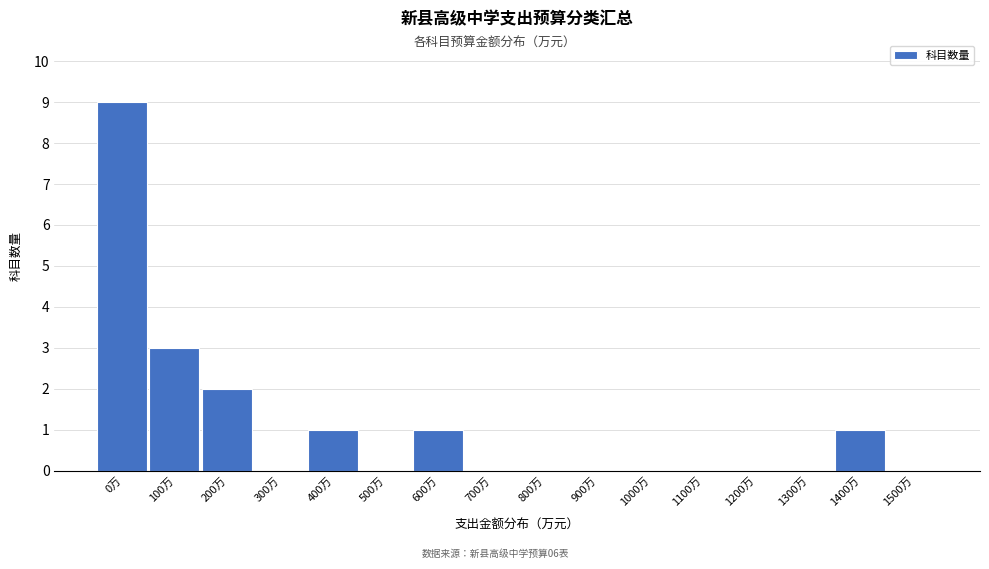

Reading left to right, transcribe all the data shown in this chart.

0万=9	100万=3	200万=2	300万=0	400万=1	500万=0	600万=1	700万=0	800万=0	900万=0	1000万=0	1100万=0	1200万=0	1300万=0	1400万=1	1500万=0